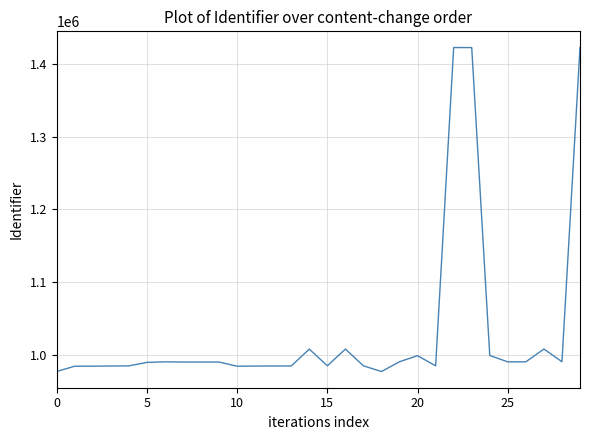

What is the greatest value displayed?

1422463